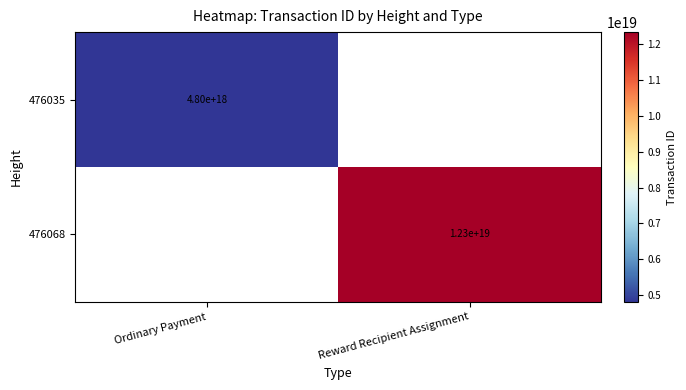

The 476068 series shows 12300000000000000000 at Reward Recipient Assignment. True or false?

True